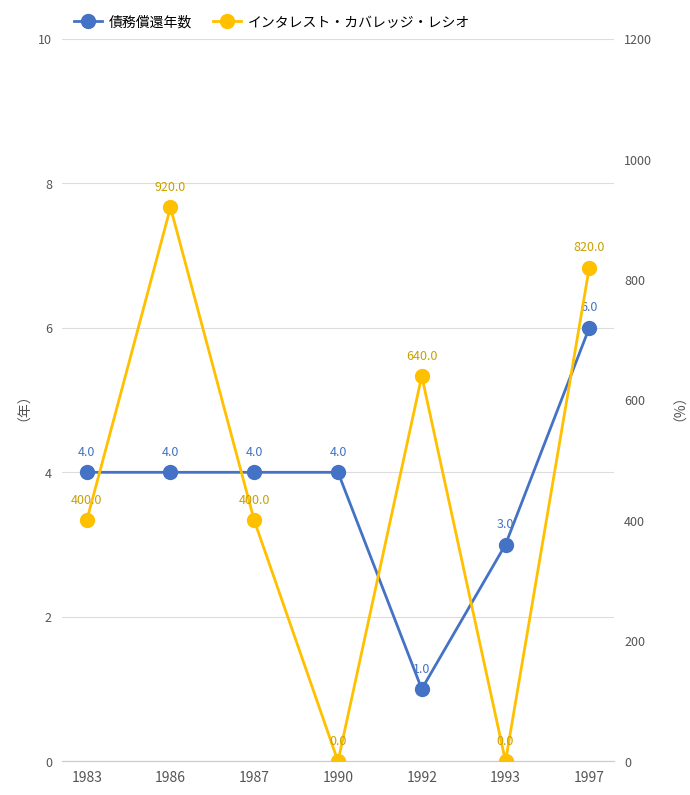

What is the lowest value of the 債務償還年数 series?

1